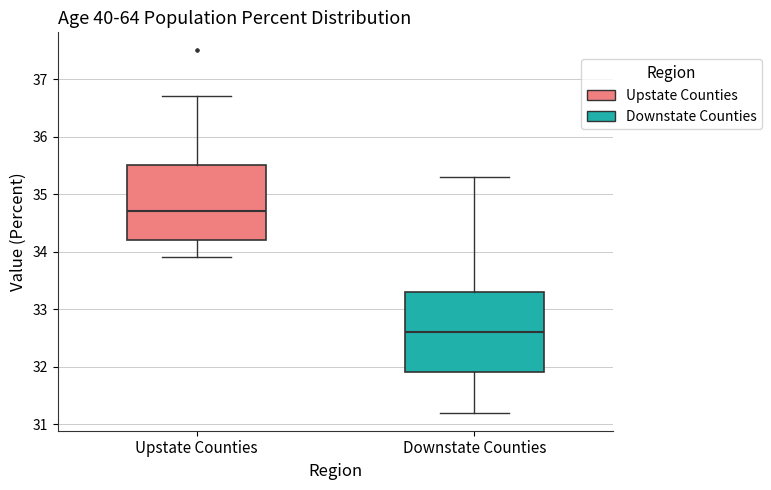

Comparing the boxes themselves (not the whiskers), which one is the tallest?

Downstate Counties